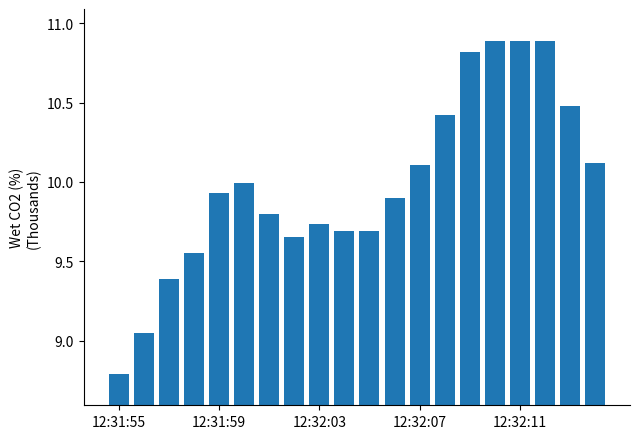

What is the difference between the maximum and minimum values?

2.1